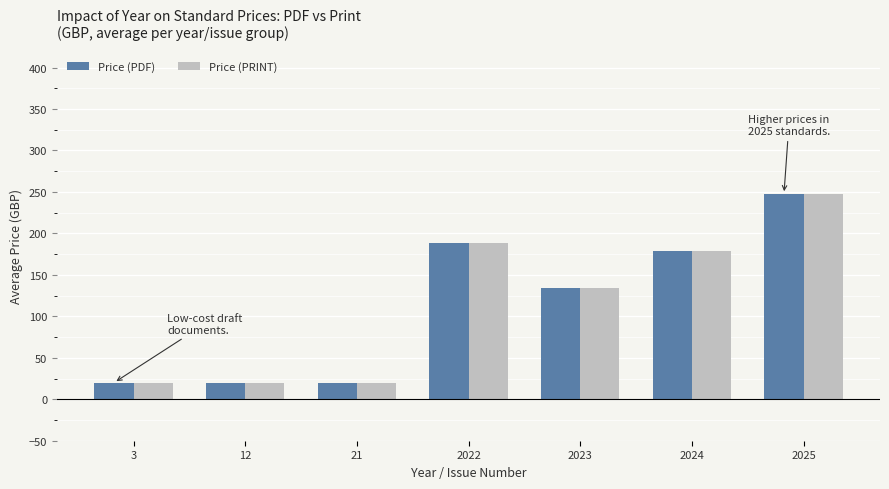

What is the total value across all series at 3?

40.0